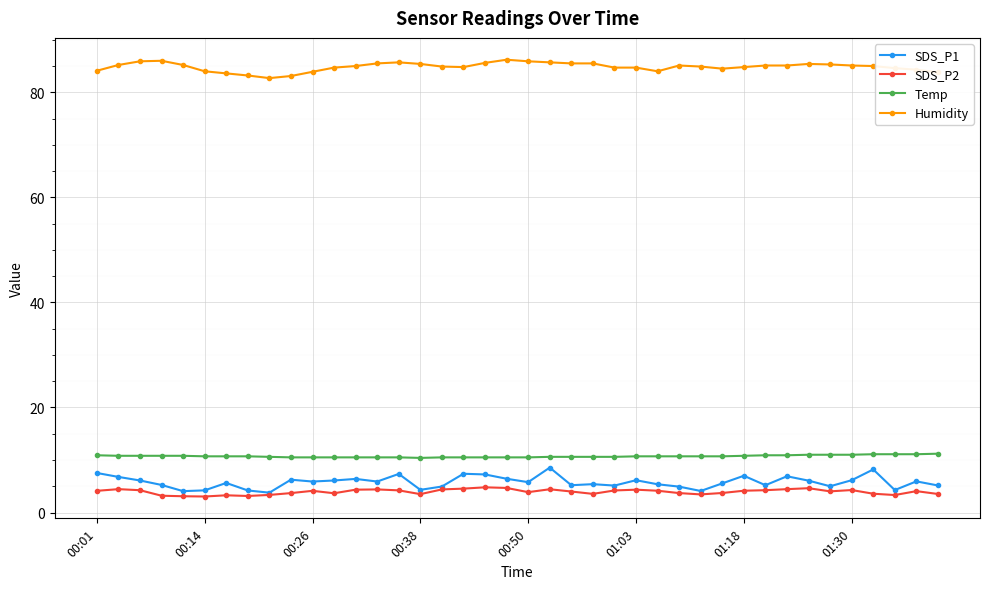

At how many categories does at least one series exceed 66?

40